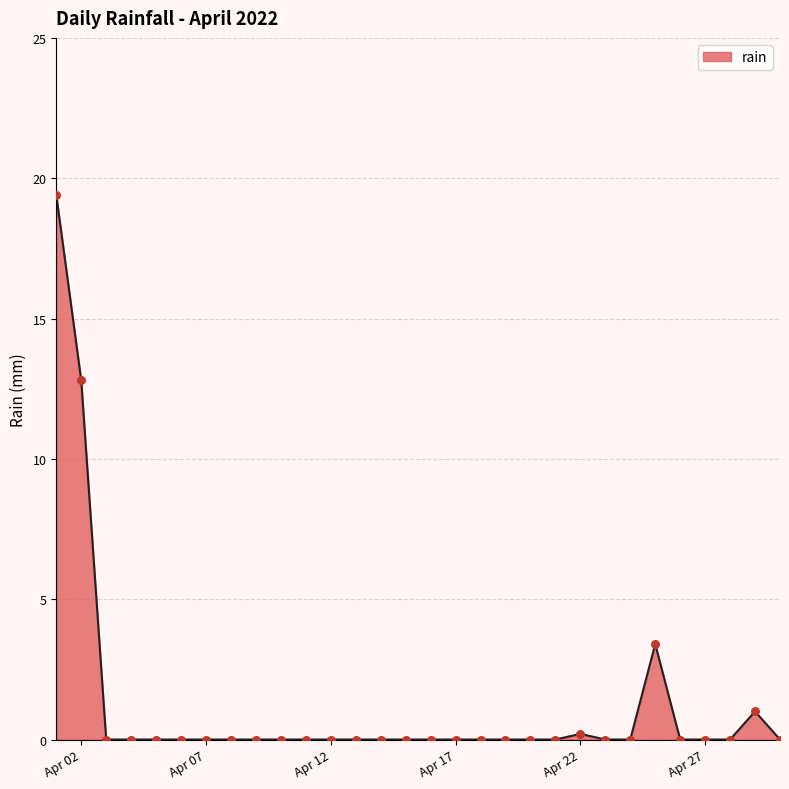

What is the maximum value shown in the chart?

19.4